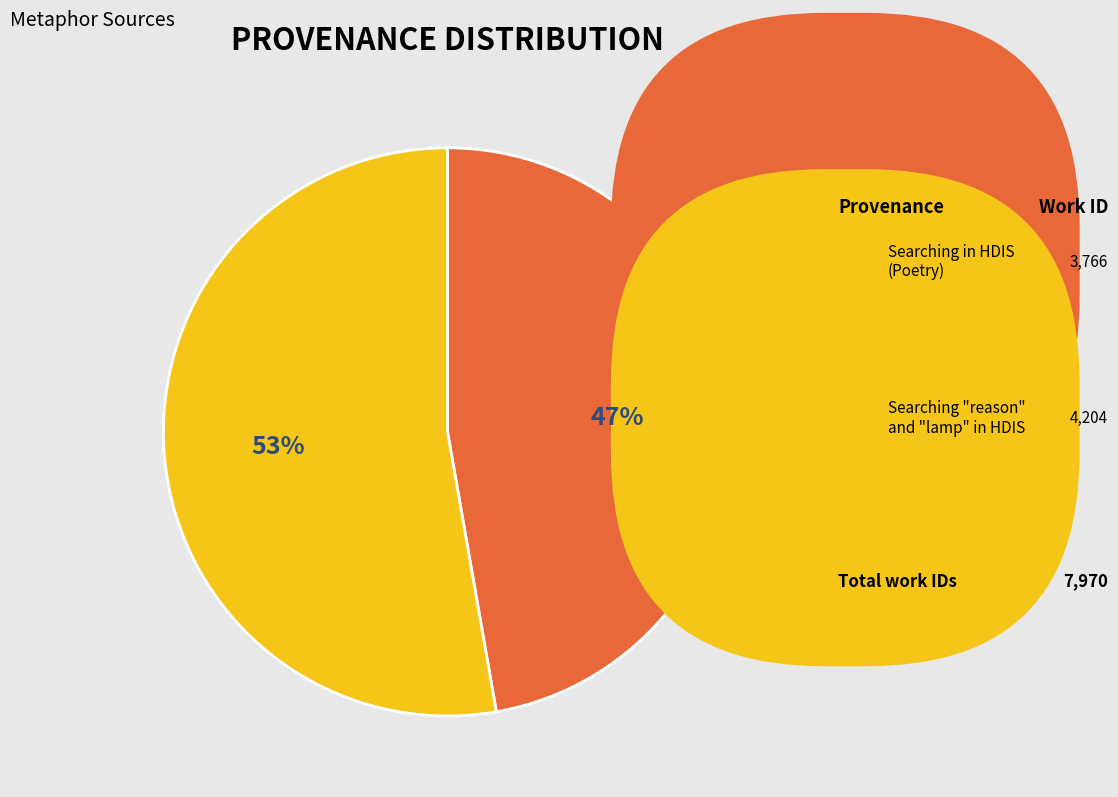

How many slices are in this pie chart?

2